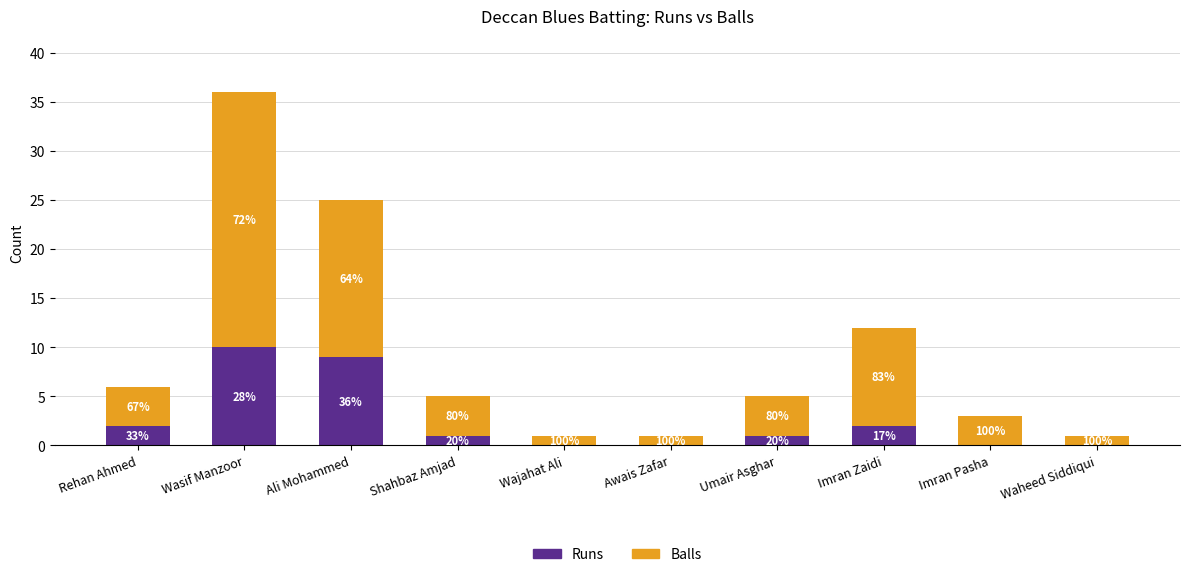

What is the sum of all Balls values?

70